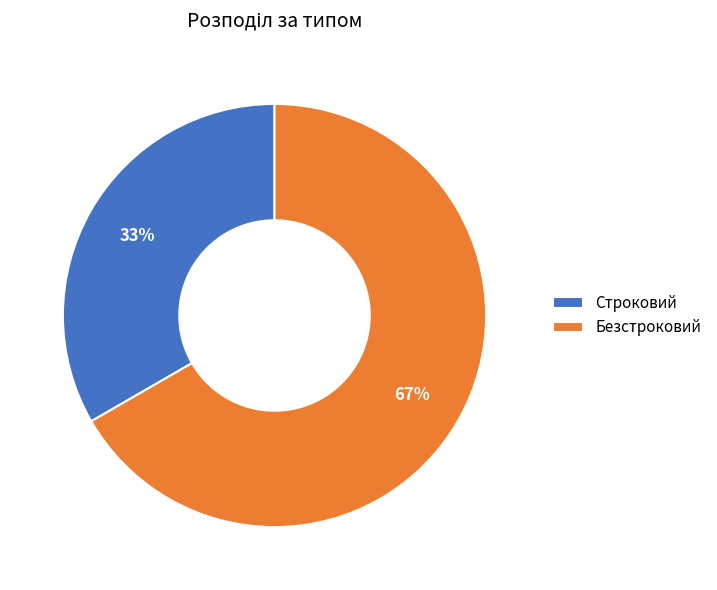

What is the smallest slice in the pie chart?

Строковий